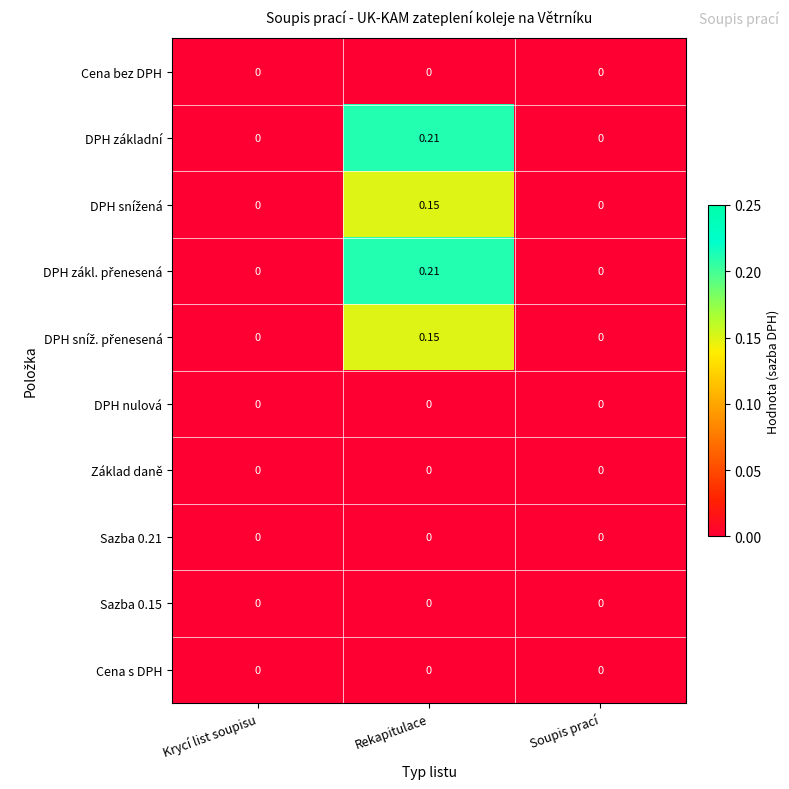

At which category is the sum across all series the highest?

Rekapitulace